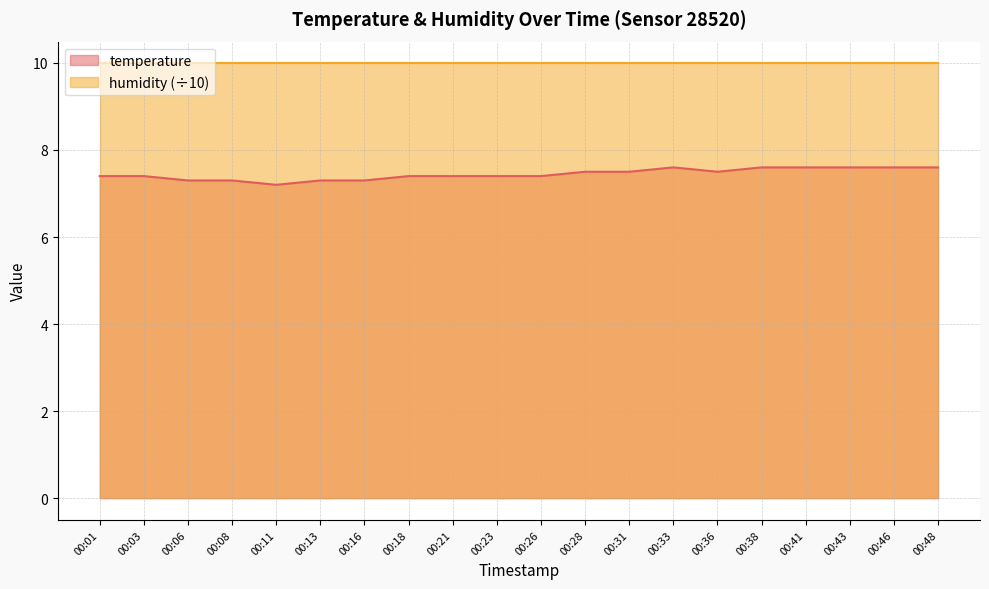

At which category does the data reach its first local peak?

00:33